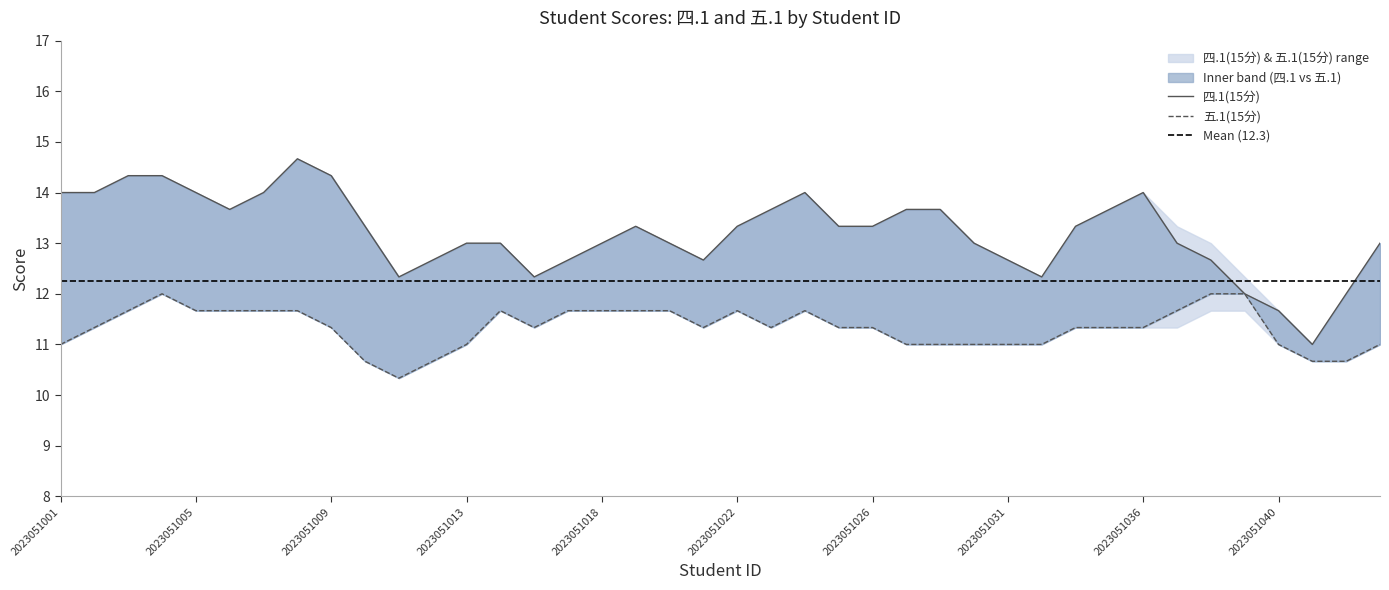

What is the value of the 四.1(15分) point at the 5th from the left?

14